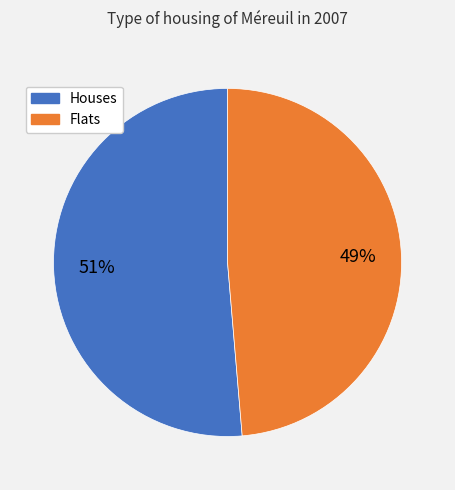

To the nearest percent, what is the average slice percentage?

50%